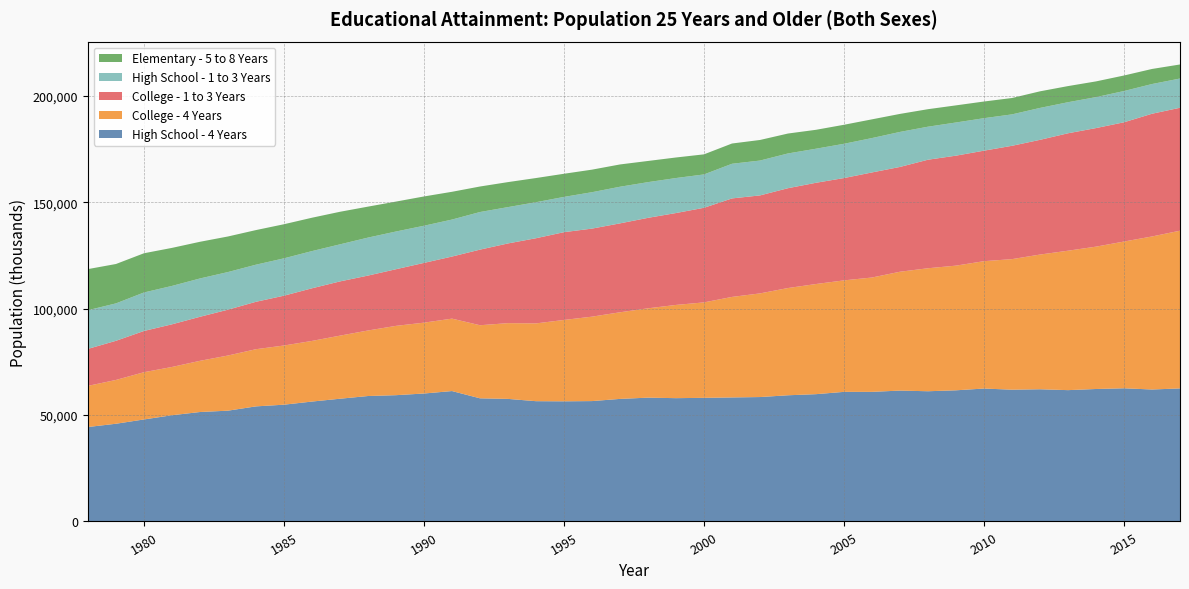

Reading left to right, extract all data points from this chart.

High School - 4 Years: 62512	62002	62575	62240	61704	62113	61911	62456	61626	61183	61490	60898	60893	59811	59292	58456	58272	58086	57935	58174	57586	56559	56450	56515	57589	57860	61272	60119	59336	58940	57669	56338	54866	54073	52060	51426	49915	47934	45915	44381
College - 4 Years: 74103	71900	68945	66879	65506	63291	61343	59840	58574	57787	55842	53720	52381	51749	50383	48696	47228	44845	43803	41973	40697	39668	38226	36544	35590	34337	34026	33291	32565	30787	29637	28489	27808	26862	25915	24050	22674	22193	20579	19332
College - 1 to 3 Years: 57765	57660	56031	55709	55173	53900	53249	51920	51670	50994	49243	49371	48076	47571	46910	46042	46281	44445	43176	42506	41774	41372	41249	40014	37451	35520	29170	28075	26614	25799	25479	24729	23405	22281	21531	20692	20042	19379	18393	17379
High School - 1 to 3 Years: 13734	13961	14686	14545	14595	14993	14763	15260	15587	15516	16451	16154	16099	15999	16323	16378	16279	15674	16443	16776	17211	17102	16566	16925	17067	17672	17379	17461	17719	17847	17417	17484	17553	17433	17681	18006	18041	18086	17579	18175
Elementary - 5 to 8 Years: 6600	7078	7295	7388	7578	7800	7688	7836	8043	8226	8462	8791	8935	8888	9361	9668	9518	9438	9655	9948	10472	10595	10873	11359	11747	11989	13046	13758	14061	14550	15301	15672	16020	16258	16714	17232	17868	18426	18504	19309